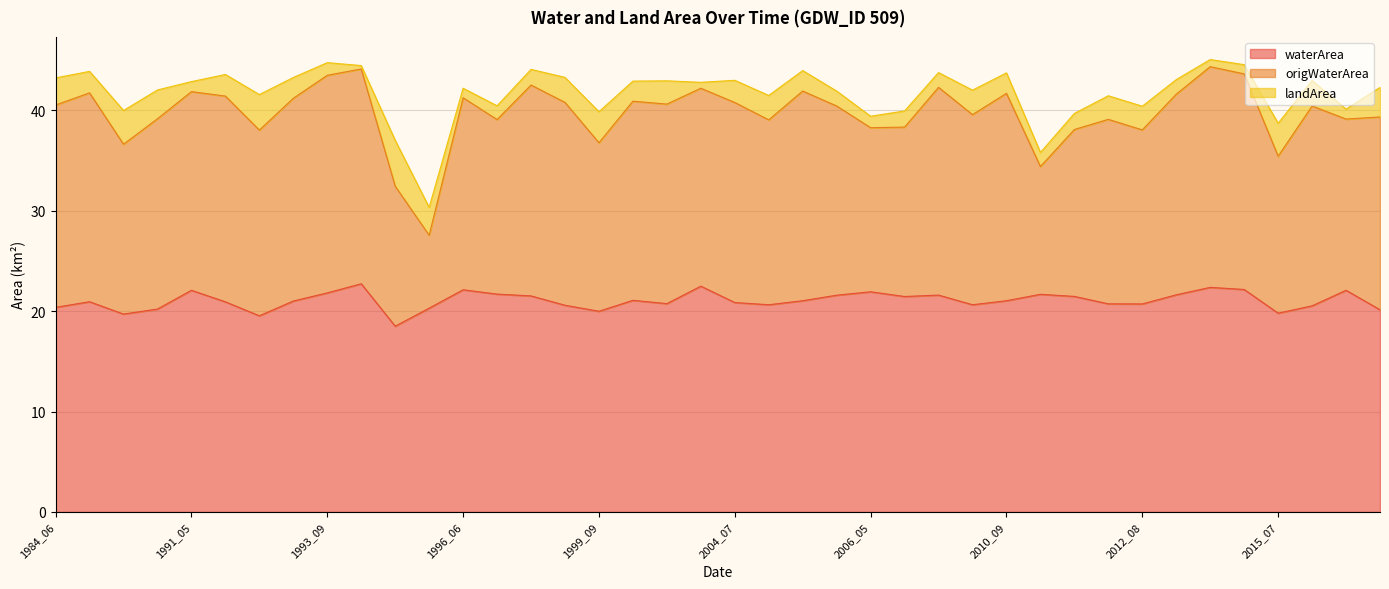

What is the minimum value for waterArea?

18.5